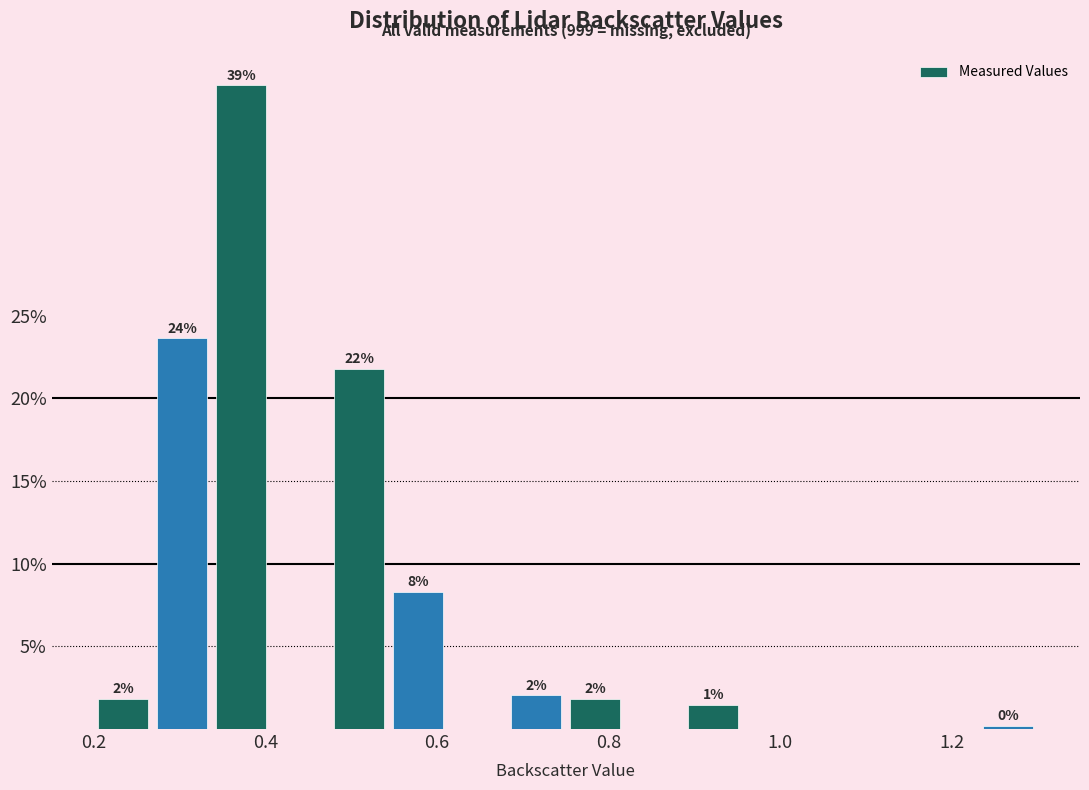

Around what value on the x-axis is the tallest bar? Give the approximate position of its centre, as read against the axis.

0.38